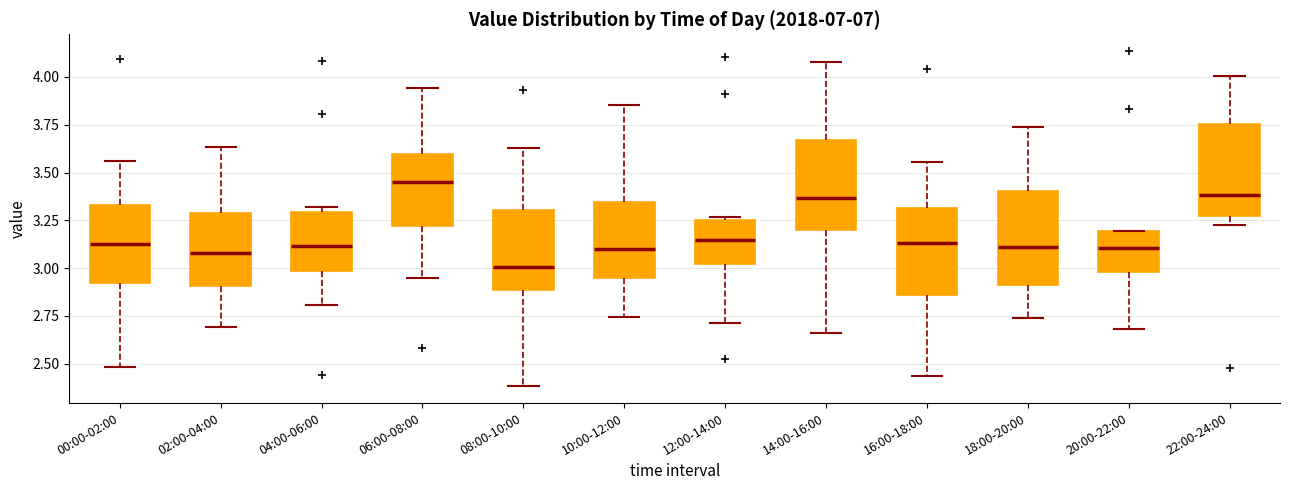

Which box has the lowest median line?

08:00-10:00